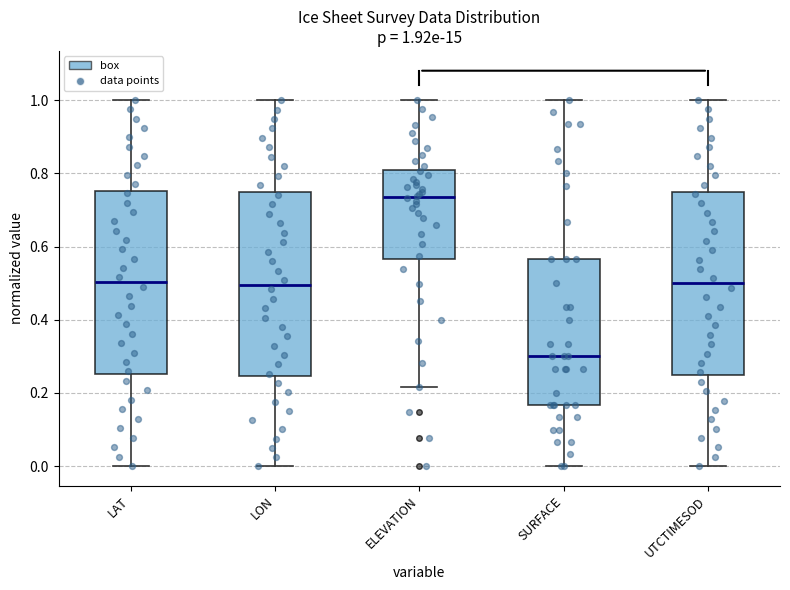

Which box's median line is the highest?

ELEVATION